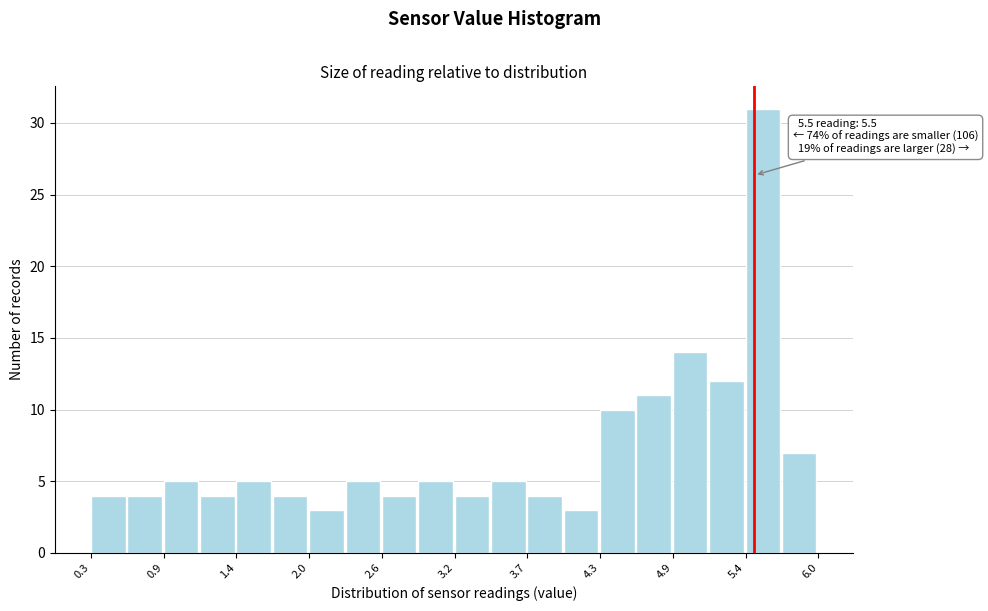

Read against the x-axis, roughly where is the centre of the tallest bar?

5.6